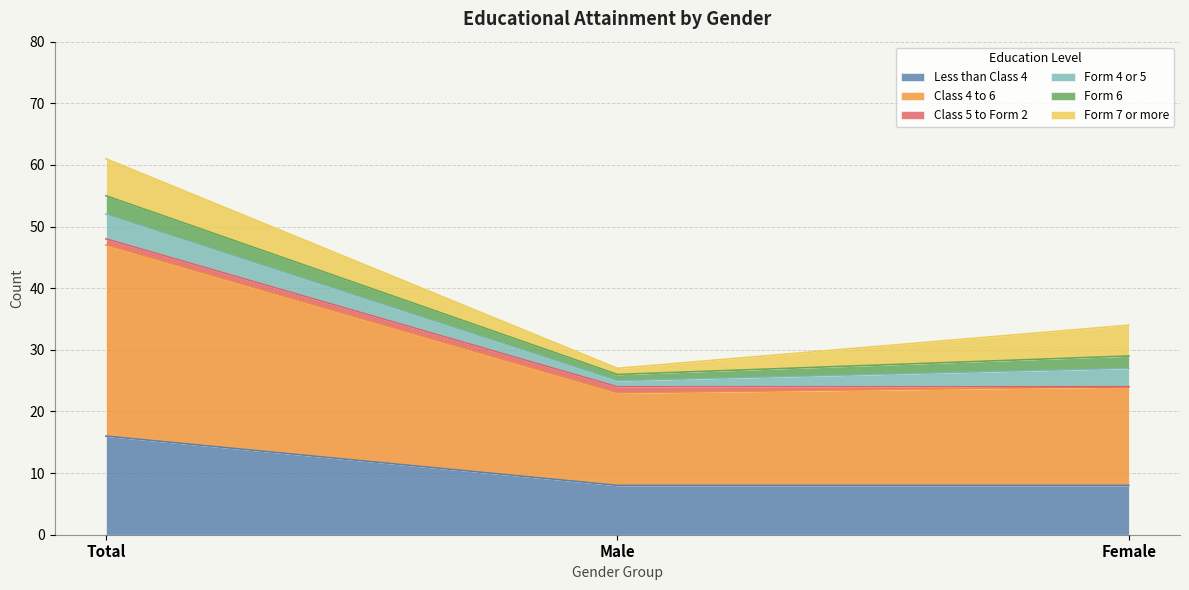

How many data points in Form 4 or 5 are less than 3?

1